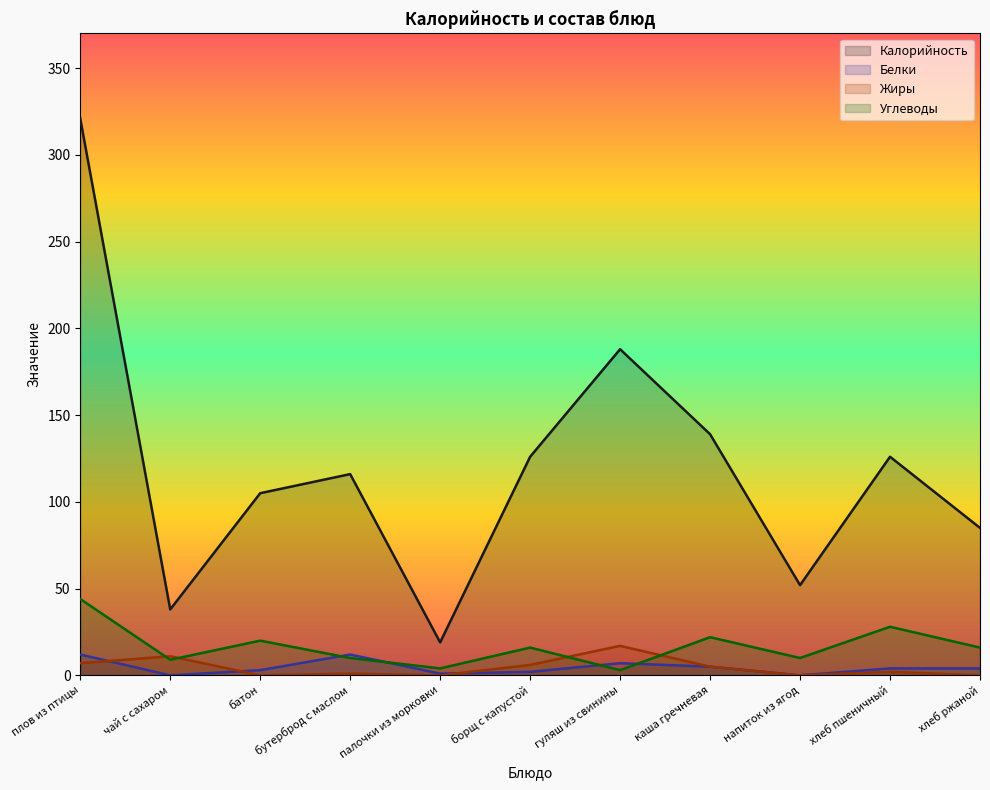

Does the chart have visible grid lines?

No